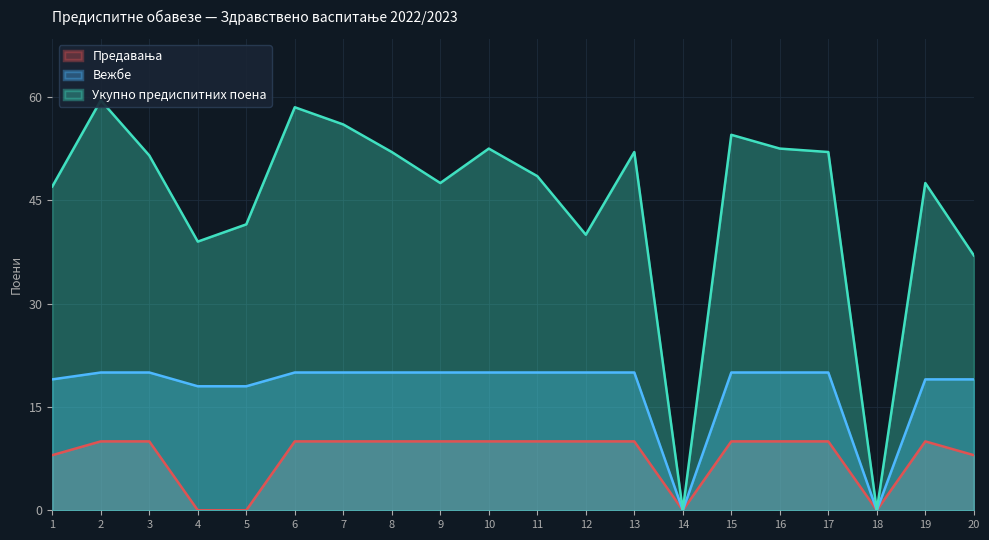

True or false: Укупно предиспитних поена has more than 1 points higher than both neighbors.

True